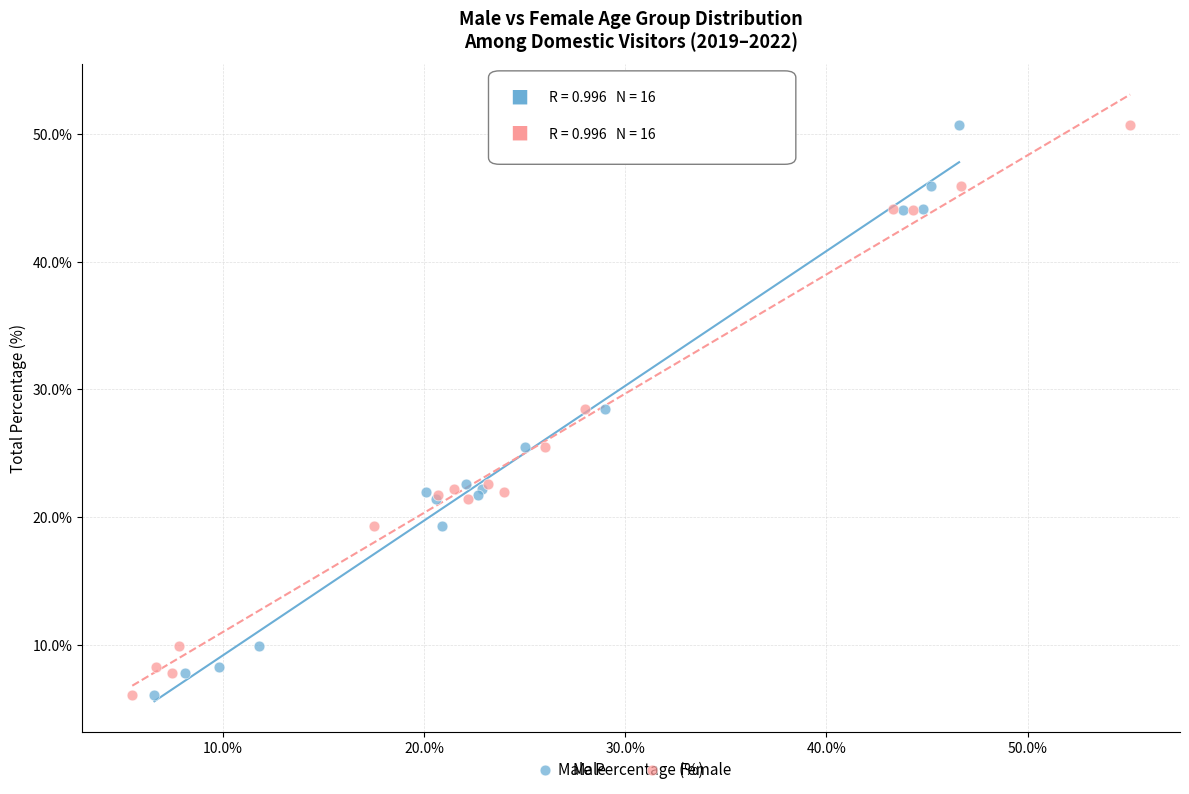

What are all the series names shown in the legend?

Male, Female